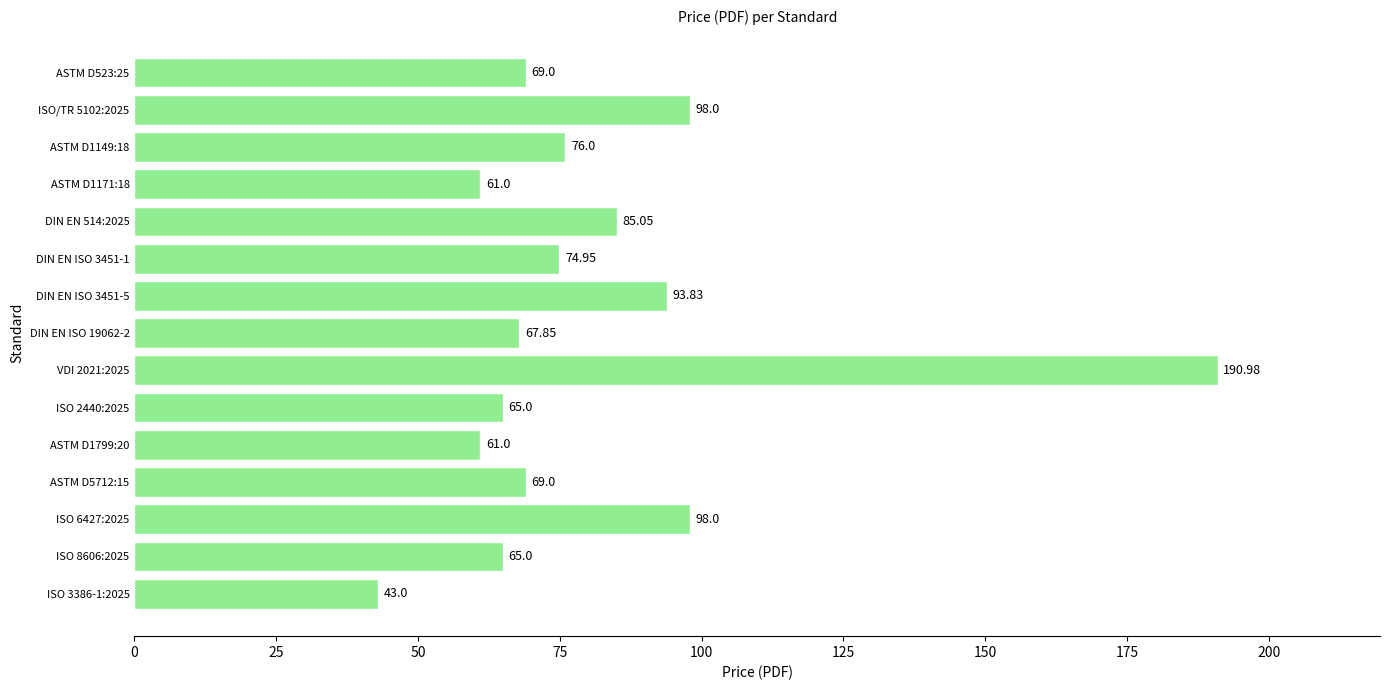

Approximately how many times larger is the value at ISO 8606:2025 compared to ISO/TR 5102:2025?

0.7